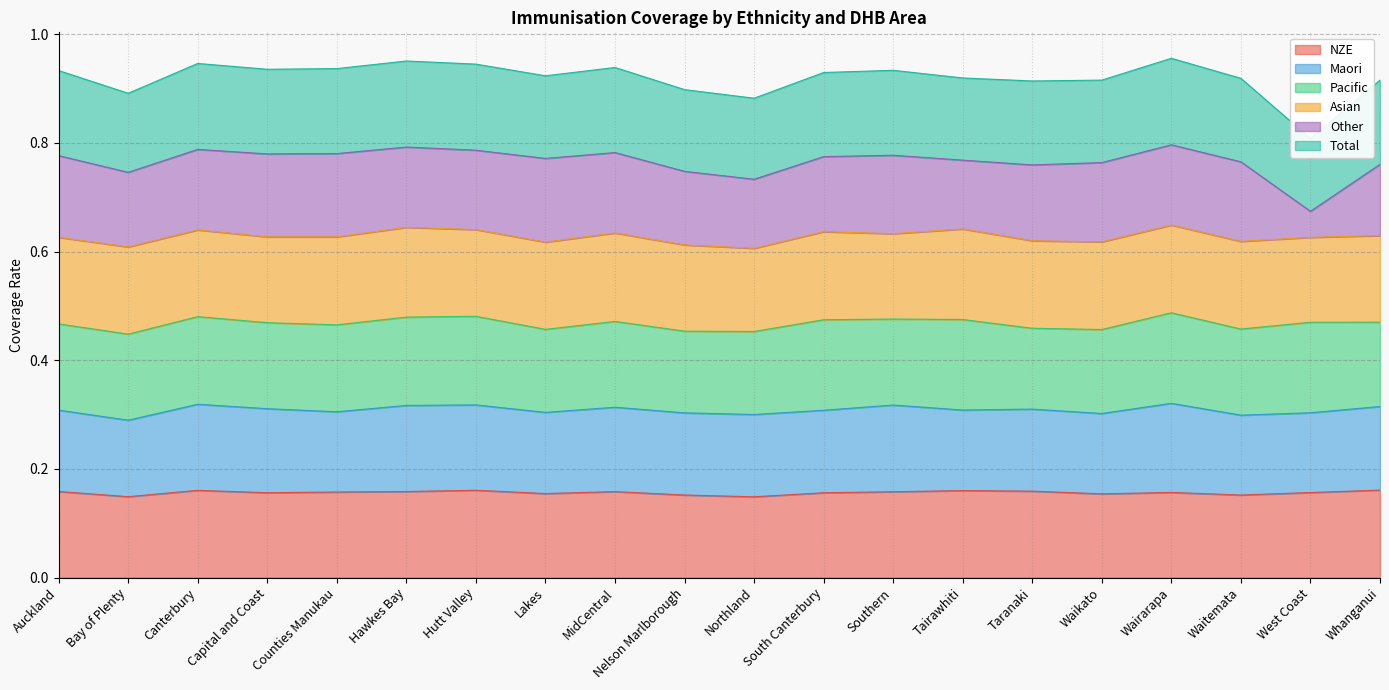

What is the label of the 2nd point from the left?

Bay of Plenty